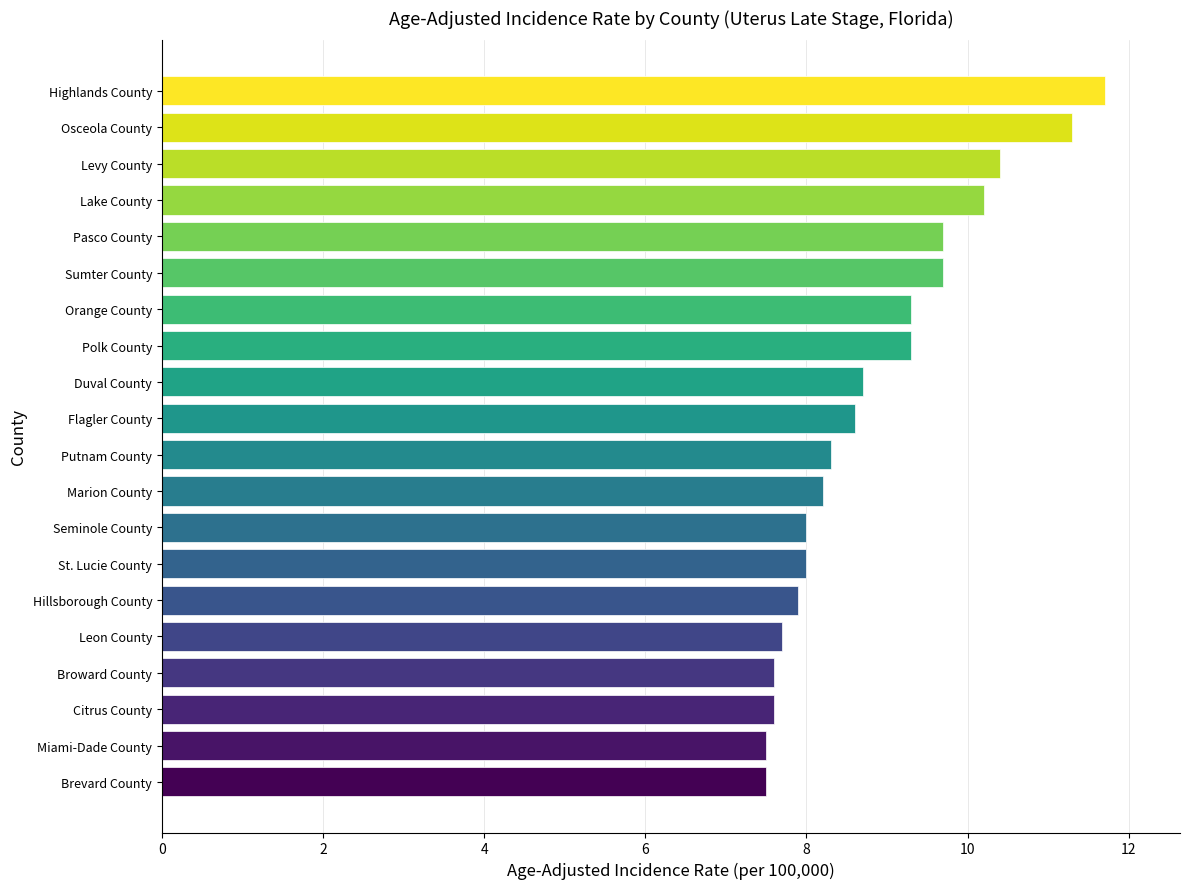

Reading bottom to top, list all the values displayed in this chart.

7.5	7.5	7.6	7.6	7.7	7.9	8.0	8.0	8.2	8.3	8.6	8.7	9.3	9.3	9.7	9.7	10.2	10.4	11.3	11.7